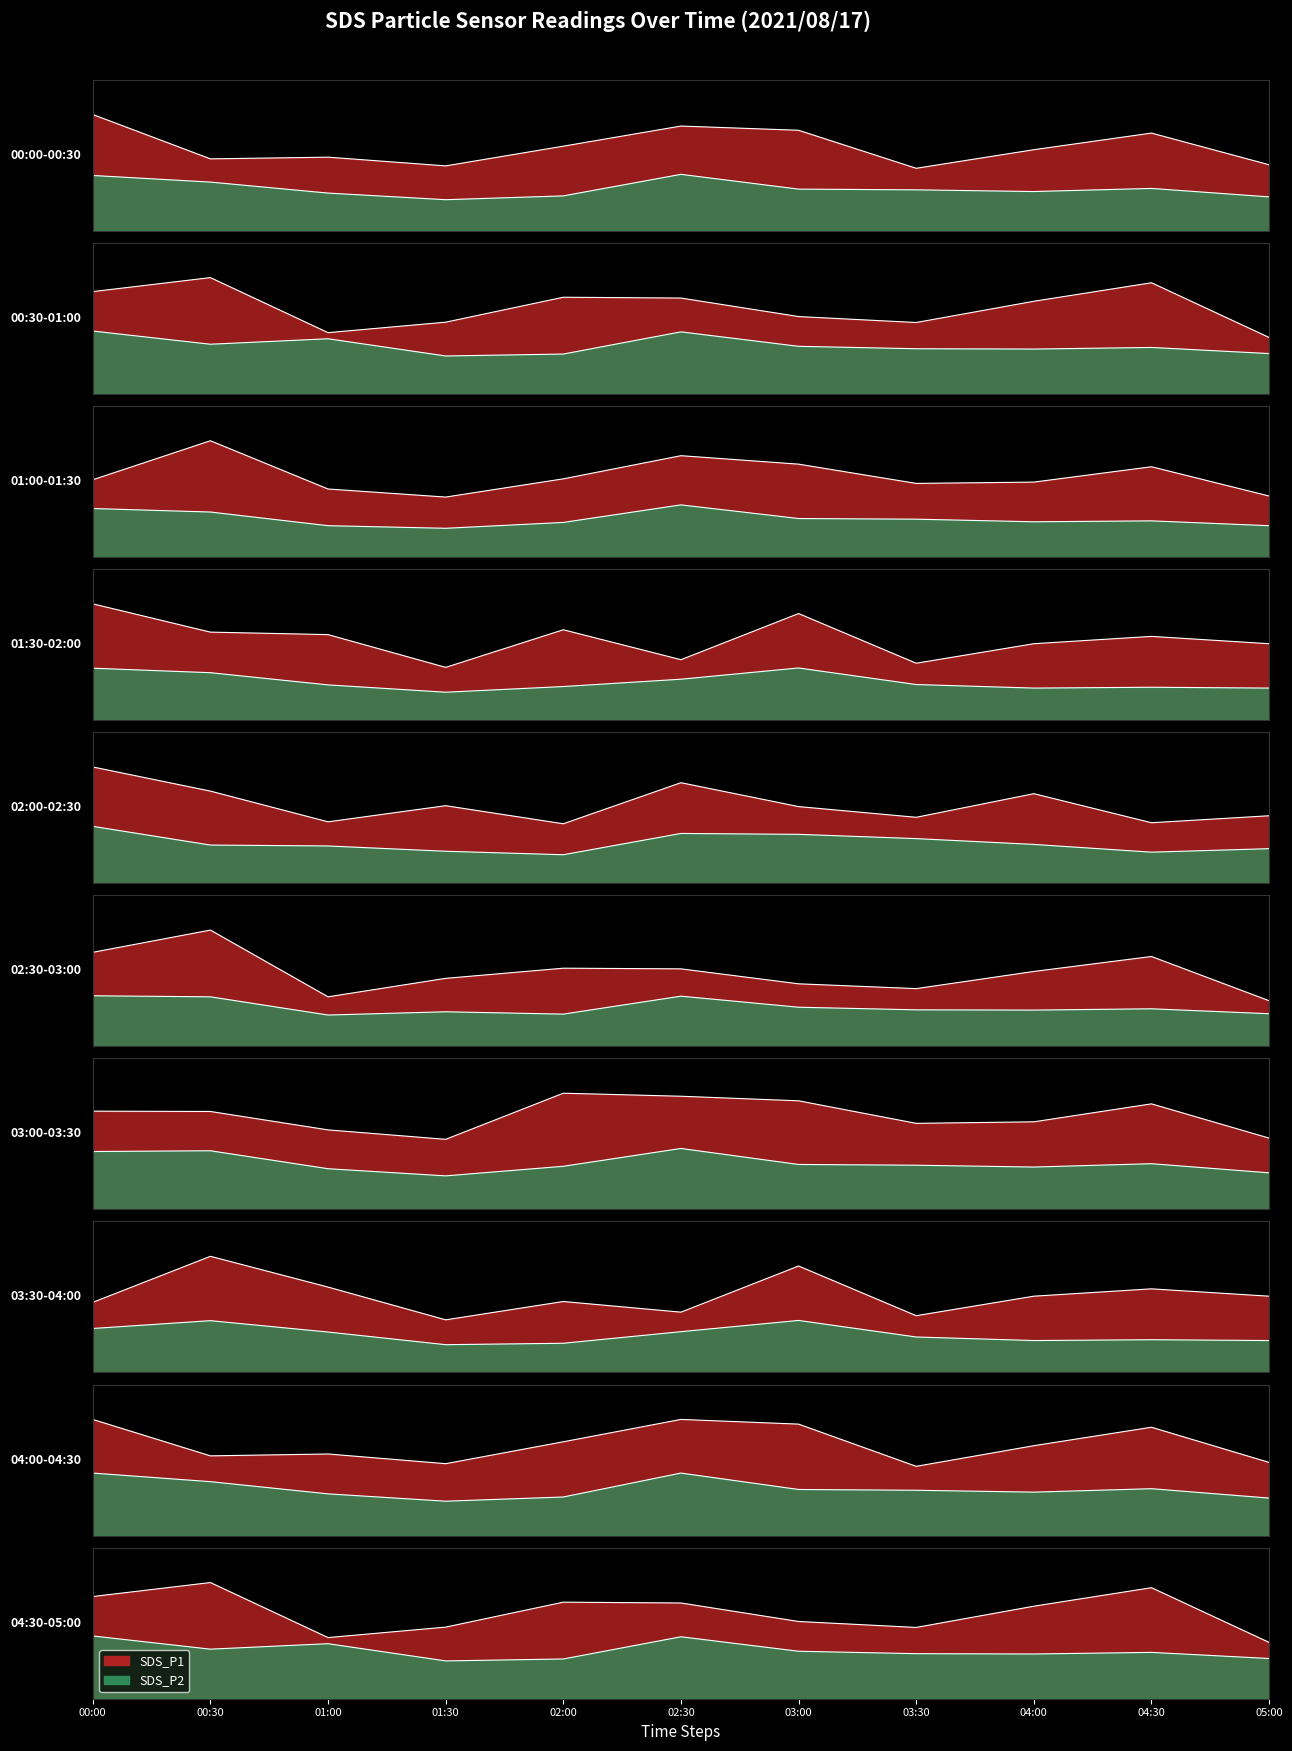

What is the difference between the maximum and minimum values in the SDS_P1 series?

3.8